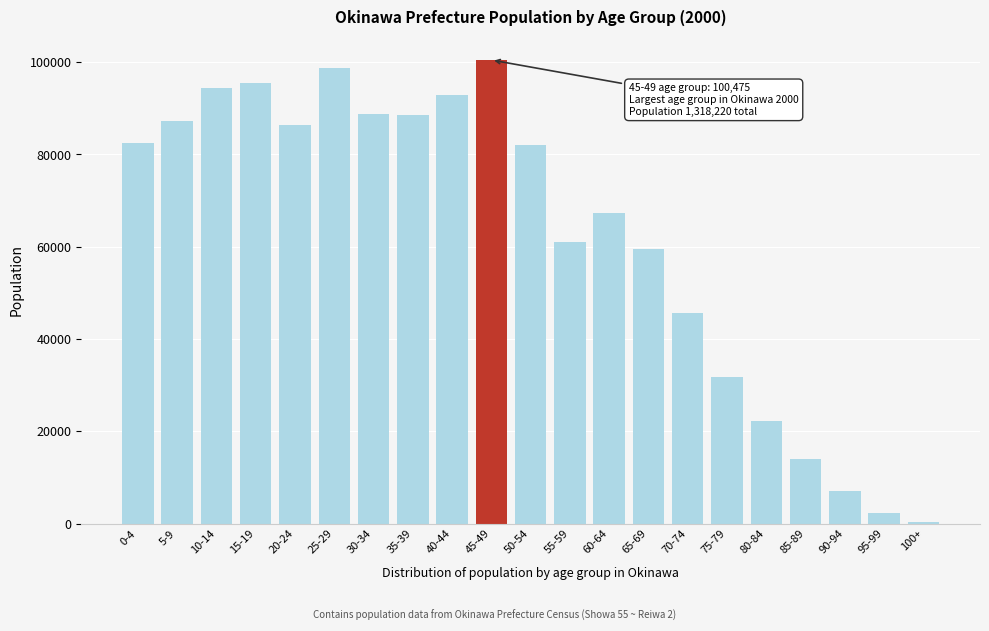

At which label is the value closest to 50423?

70-74